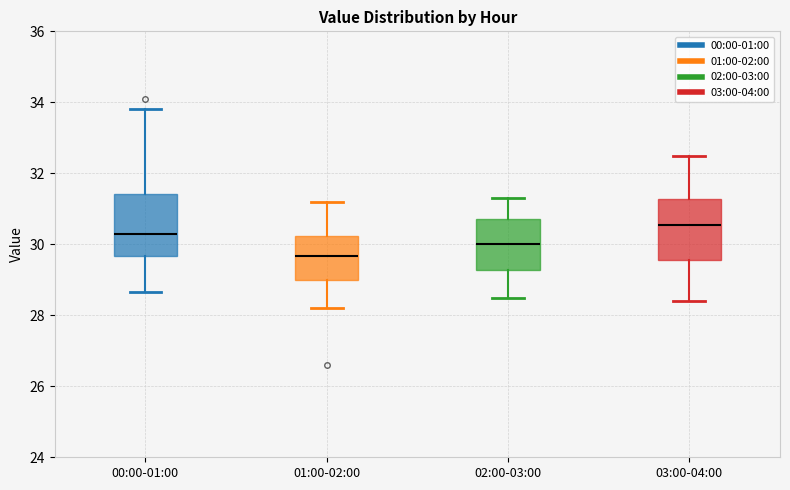

Where does the upper whisker of the box for 03:00-04:00 end on the y-axis? The values are not printed on the chart, so give them approximately, as read against the axis.

32.6